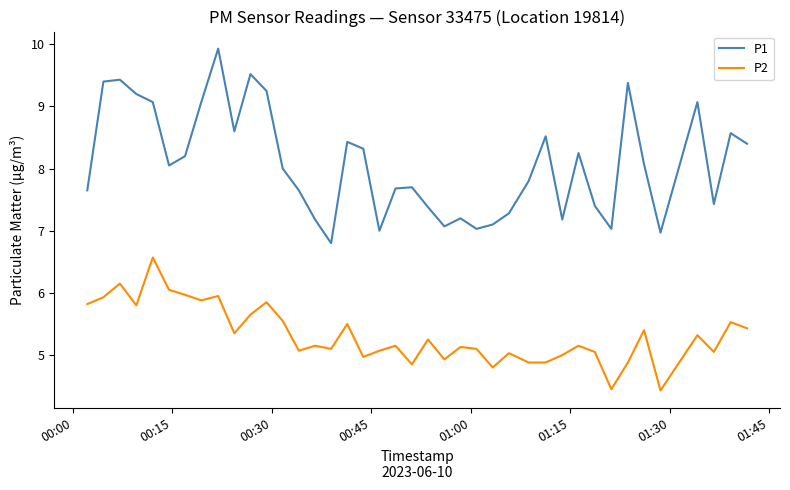

Which series has the widest spread of values?

P1